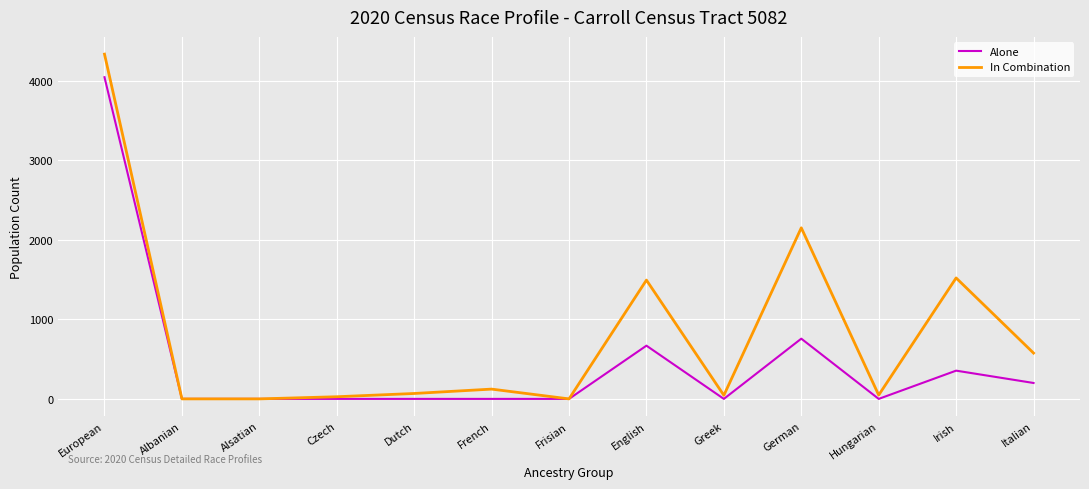

At how many categories does at least one series exceed 861?

4